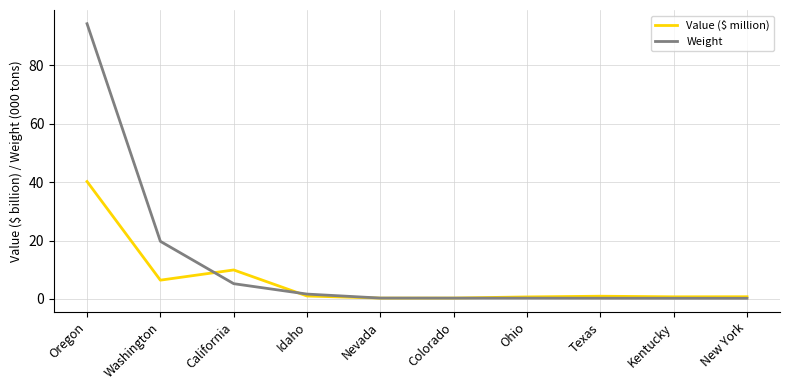

Is it true that Value ($ million) equals 11.0 at Washington?

False